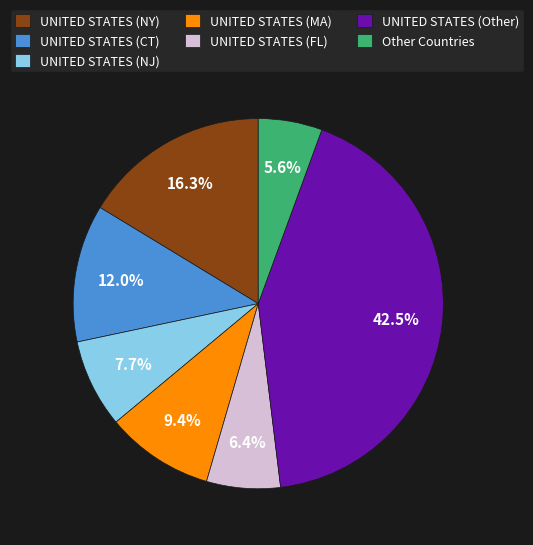

What percentage is NOT represented by UNITED STATES (CT)?

88.0%